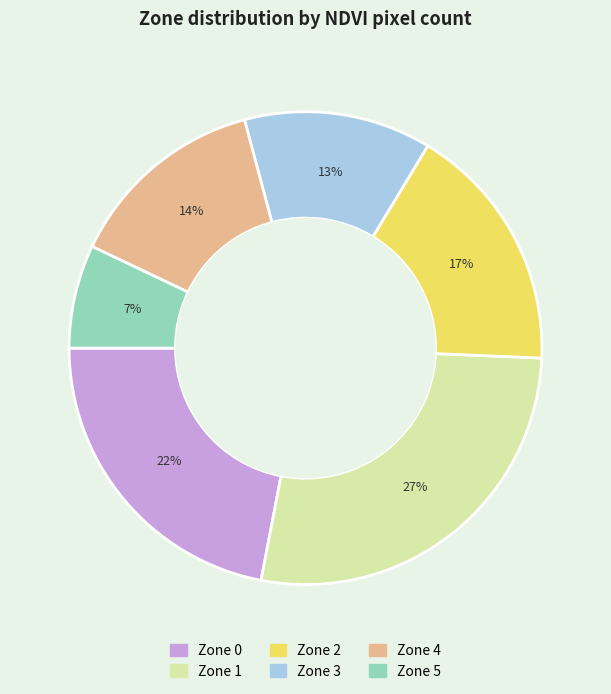

To the nearest percent, what is the average slice percentage?

17%